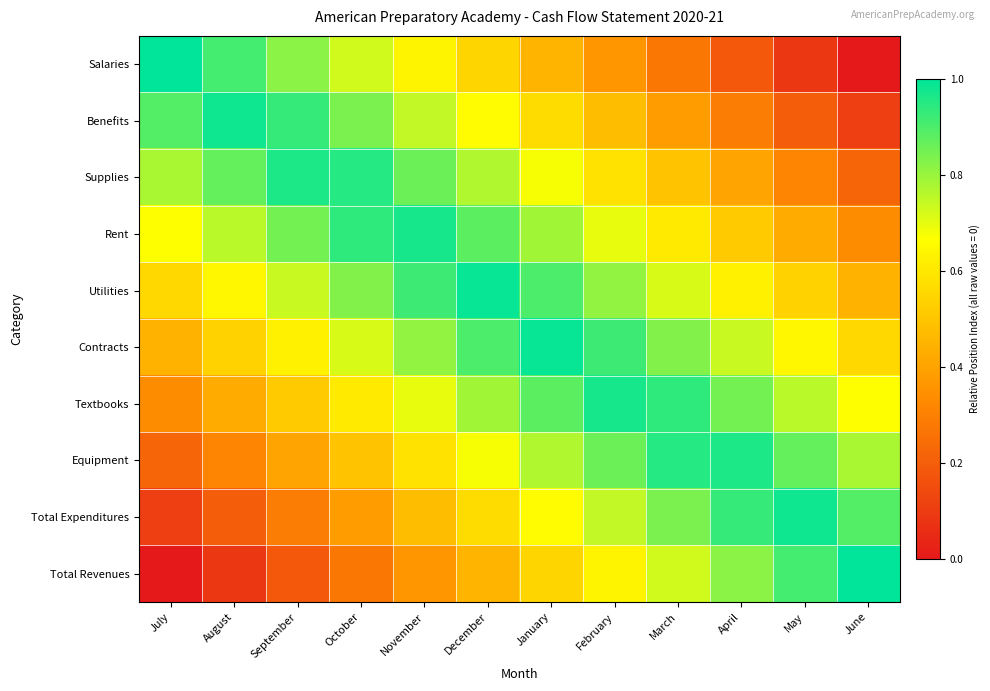

Reading right to left, transcribe all the data shown in this chart.

Salaries: June=0.0	May=0.1	April=0.2	March=0.3	February=0.4	January=0.5	December=0.5	November=0.6	October=0.7	September=0.8	August=0.9	July=1.0
Benefits: June=0.1	May=0.2	April=0.3	March=0.4	February=0.5	January=0.6	December=0.7	November=0.7	October=0.8	September=0.9	August=1.0	July=0.9
Supplies: June=0.2	May=0.3	April=0.4	March=0.5	February=0.6	January=0.7	December=0.8	November=0.9	October=0.9	September=1.0	August=0.9	July=0.8
Rent: June=0.3	May=0.4	April=0.5	March=0.6	February=0.7	January=0.8	December=0.9	November=1.0	October=0.9	September=0.8	August=0.8	July=0.7
Utilities: June=0.4	May=0.5	April=0.6	March=0.7	February=0.8	January=0.9	December=1.0	November=0.9	October=0.8	September=0.7	August=0.6	July=0.6
Contracts: June=0.6	May=0.6	April=0.7	March=0.8	February=0.9	January=1.0	December=0.9	November=0.8	October=0.7	September=0.6	August=0.5	July=0.4
Textbooks: June=0.7	May=0.8	April=0.8	March=0.9	February=1.0	January=0.9	December=0.8	November=0.7	October=0.6	September=0.5	August=0.4	July=0.3
Equipment: June=0.8	May=0.9	April=1.0	March=0.9	February=0.9	January=0.8	December=0.7	November=0.6	October=0.5	September=0.4	August=0.3	July=0.2
Total Expenditures: June=0.9	May=1.0	April=0.9	March=0.8	February=0.7	January=0.7	December=0.6	November=0.5	October=0.4	September=0.3	August=0.2	July=0.1
Total Revenues: June=1.0	May=0.9	April=0.8	March=0.7	February=0.6	January=0.5	December=0.5	November=0.4	October=0.3	September=0.2	August=0.1	July=0.0